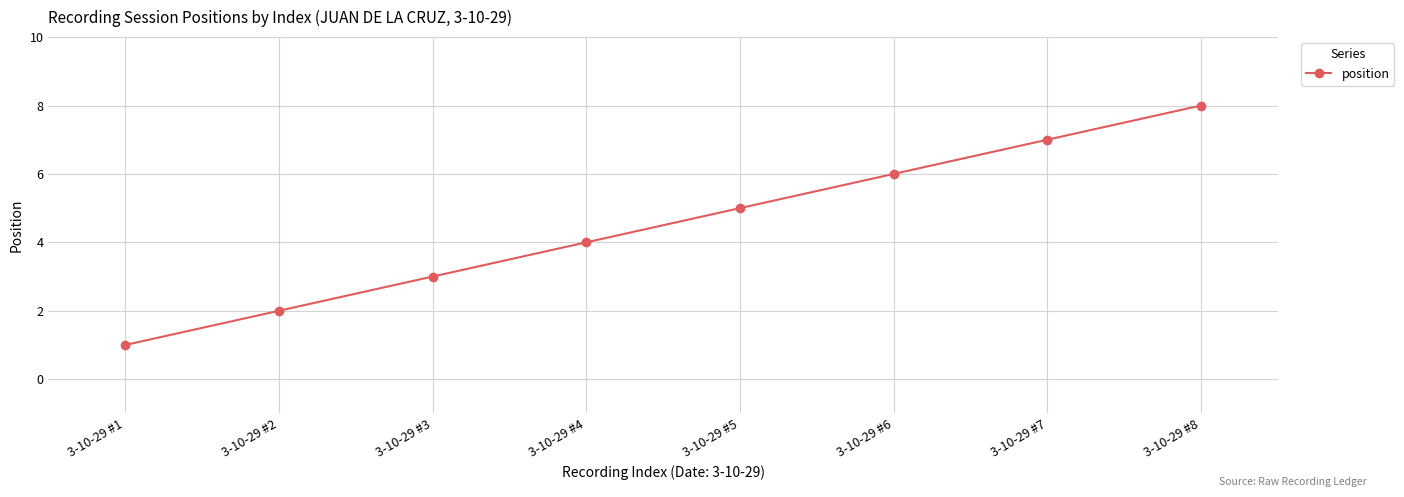

The chart shows a value of 10 at 3-10-29 #6. True or false?

False